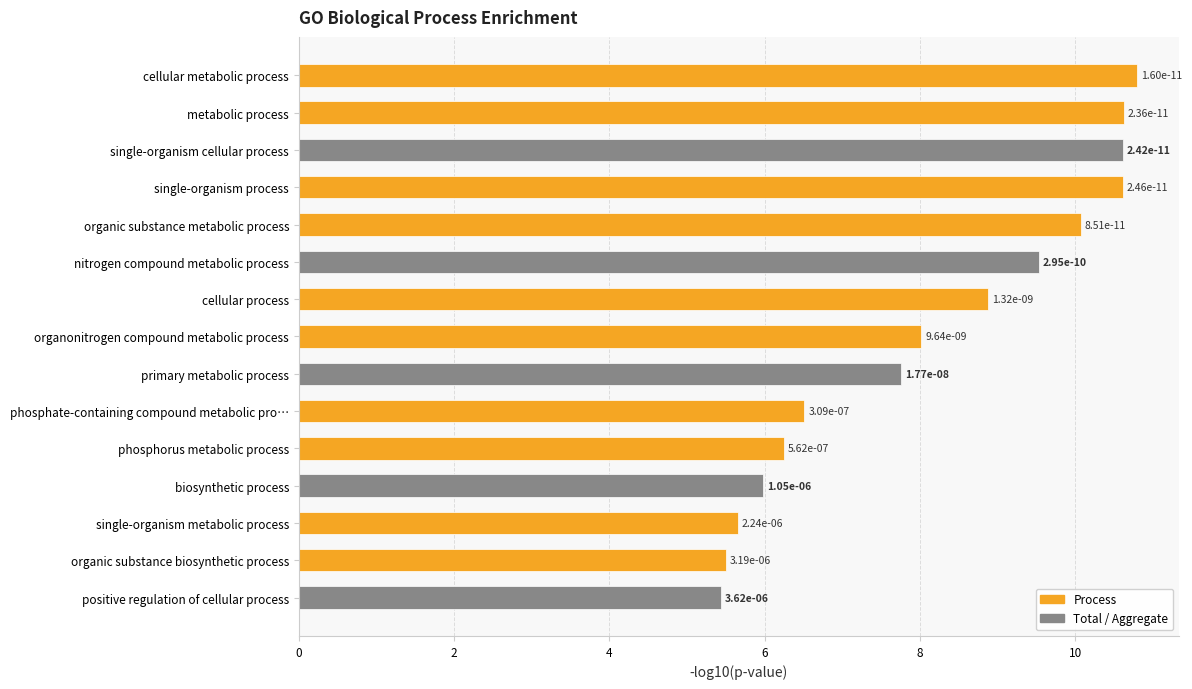

How many bars are there in total?

15